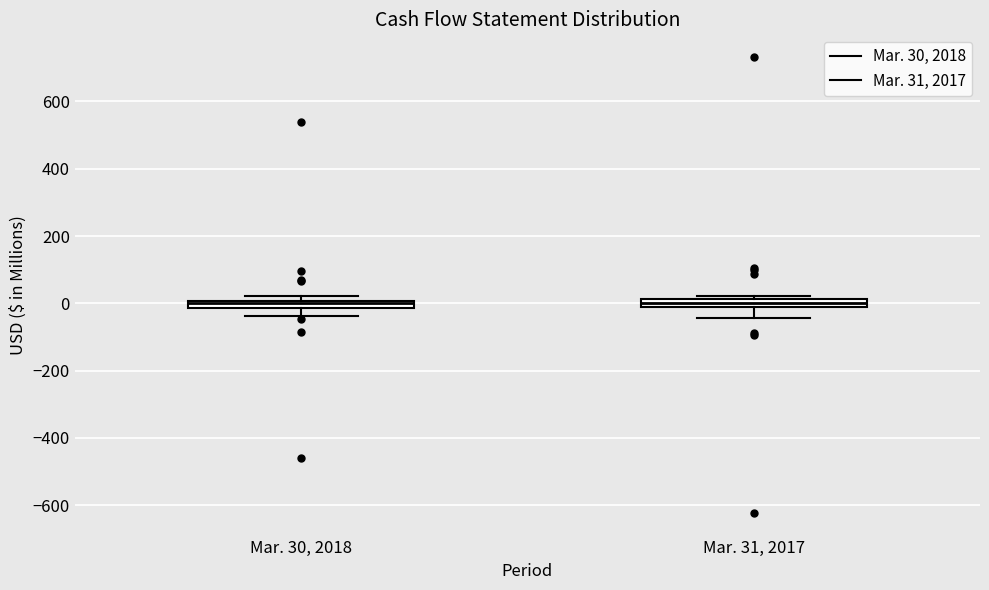

Where is the upper edge of the box for Mar. 30, 2018 on the y-axis? The values are not printed on the chart, so give them approximately, as read against the axis.

0